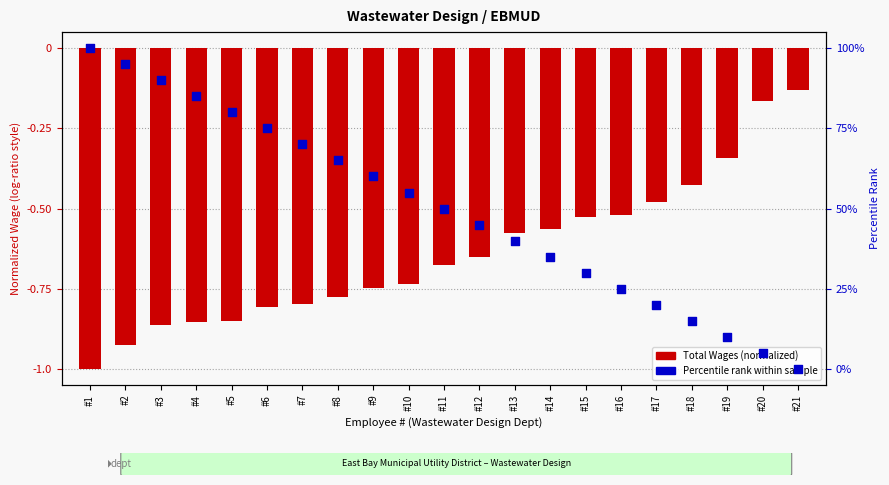

Which series reaches the maximum Y coordinate?

Percentile rank within sample